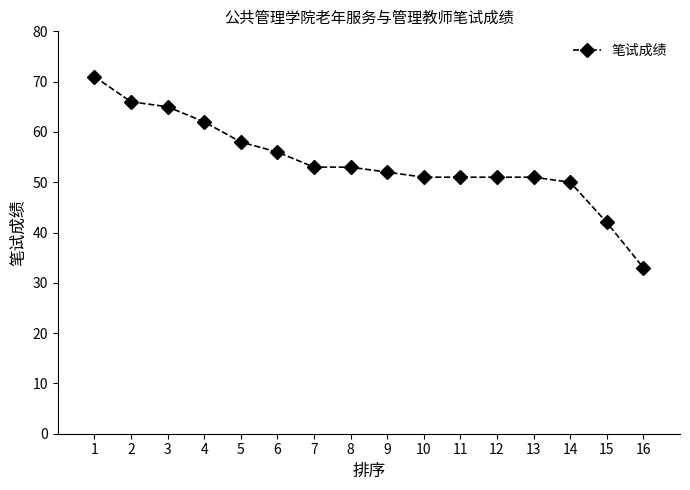

What is the difference between the maximum and minimum values?

38